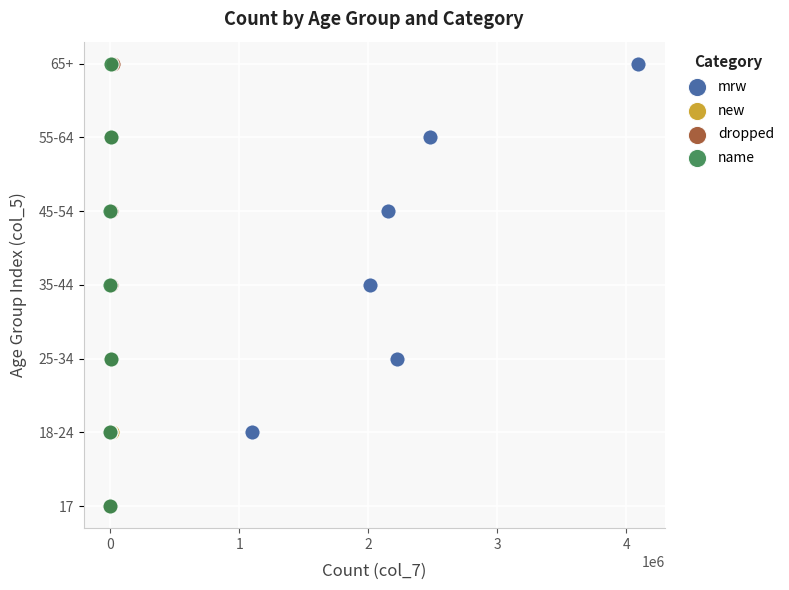

What are all the series names shown in the legend?

mrw, new, dropped, name